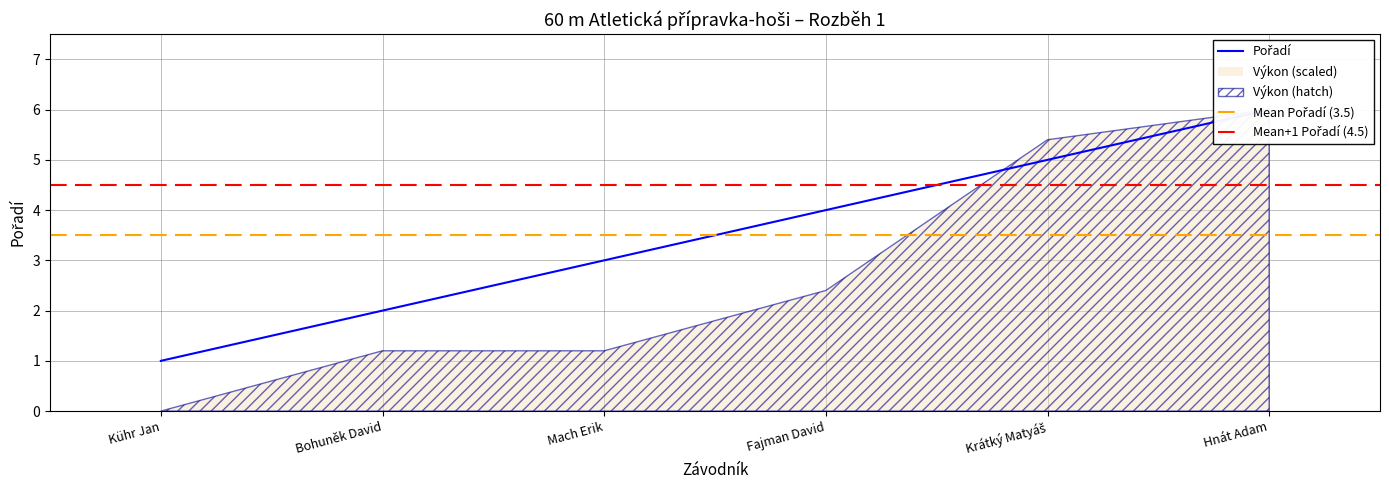

True or false: the data shows 1 at Krátký Matyáš.

False